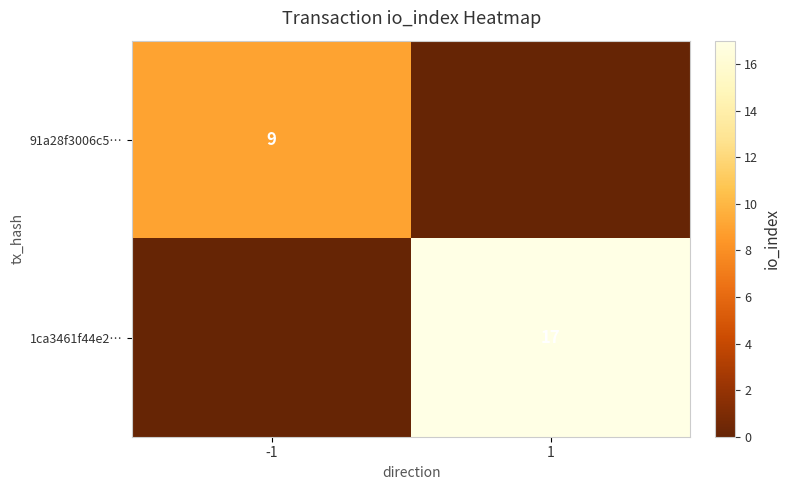

At how many categories does at least one series exceed 1?

2